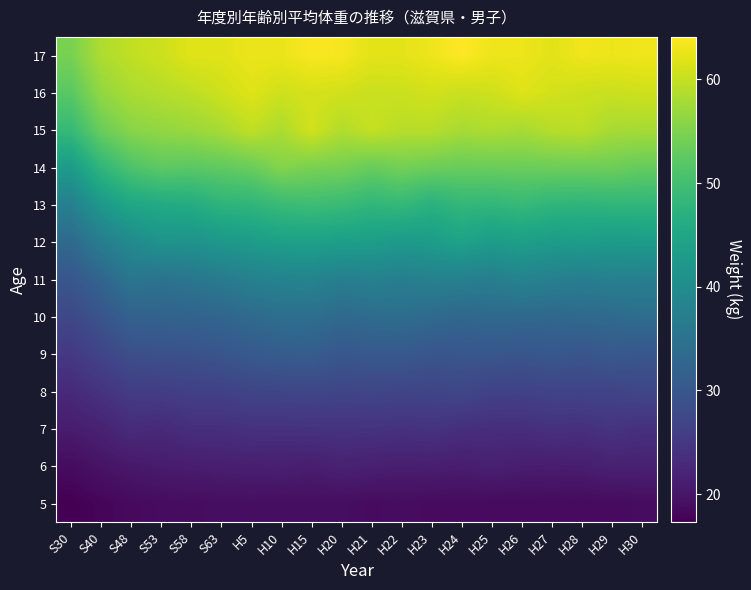

Between H24 and H15, which is larger?

H15